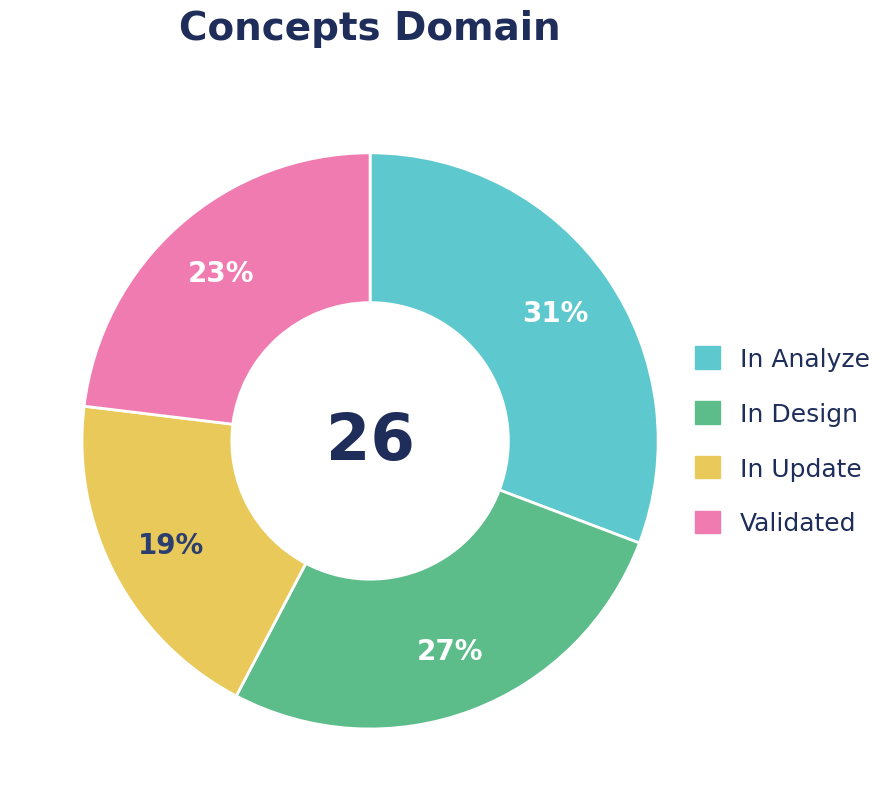

To the nearest percent, what is the combined percentage of In Analyze and In Design?

58%